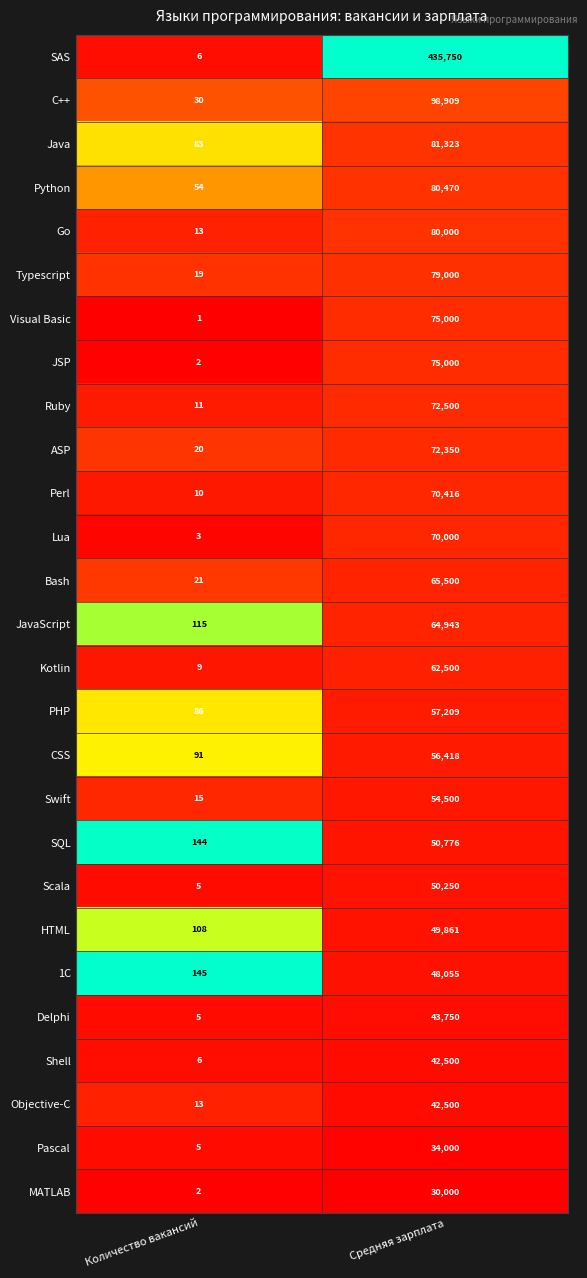

What is the sum of the 1C values at Средняя зарплата and Количество вакансий?

48200